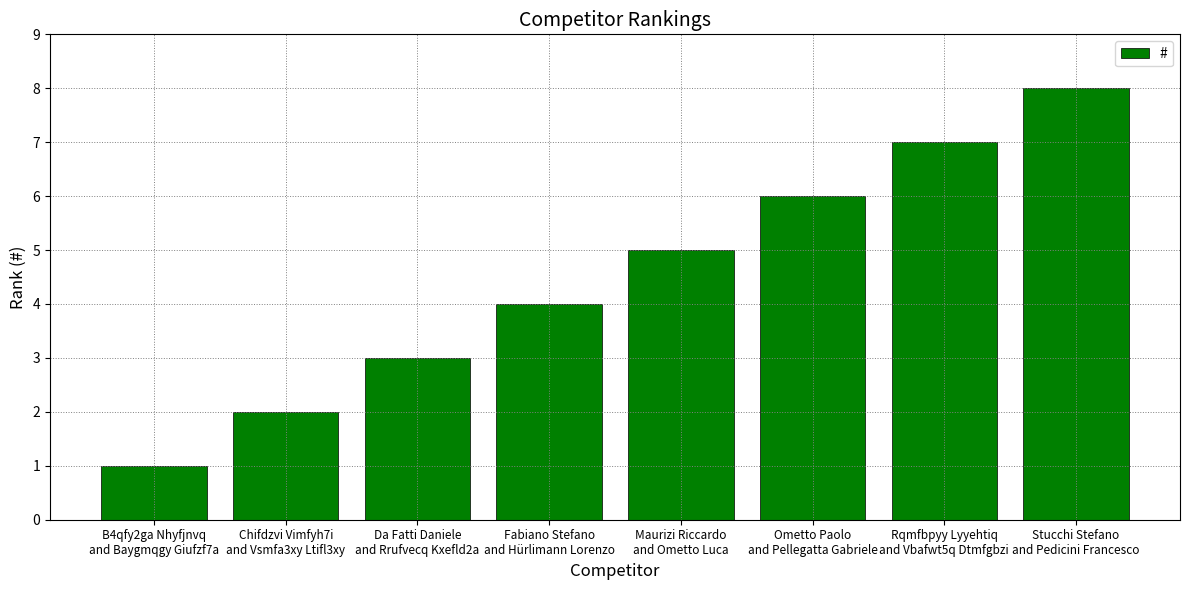

Reading left to right, list all the values displayed in this chart.

B4qfy2ga Nhyfjnvq
and Baygmqgy Giufzf7a=1	Chifdzvi Vimfyh7i
and Vsmfa3xy Ltifl3xy=2	Da Fatti Daniele
and Rrufvecq Kxefld2a=3	Fabiano Stefano
and Hürlimann Lorenzo=4	Maurizi Riccardo
and Ometto Luca=5	Ometto Paolo
and Pellegatta Gabriele=6	Rqmfbpyy Lyyehtiq
and Vbafwt5q Dtmfgbzi=7	Stucchi Stefano
and Pedicini Francesco=8